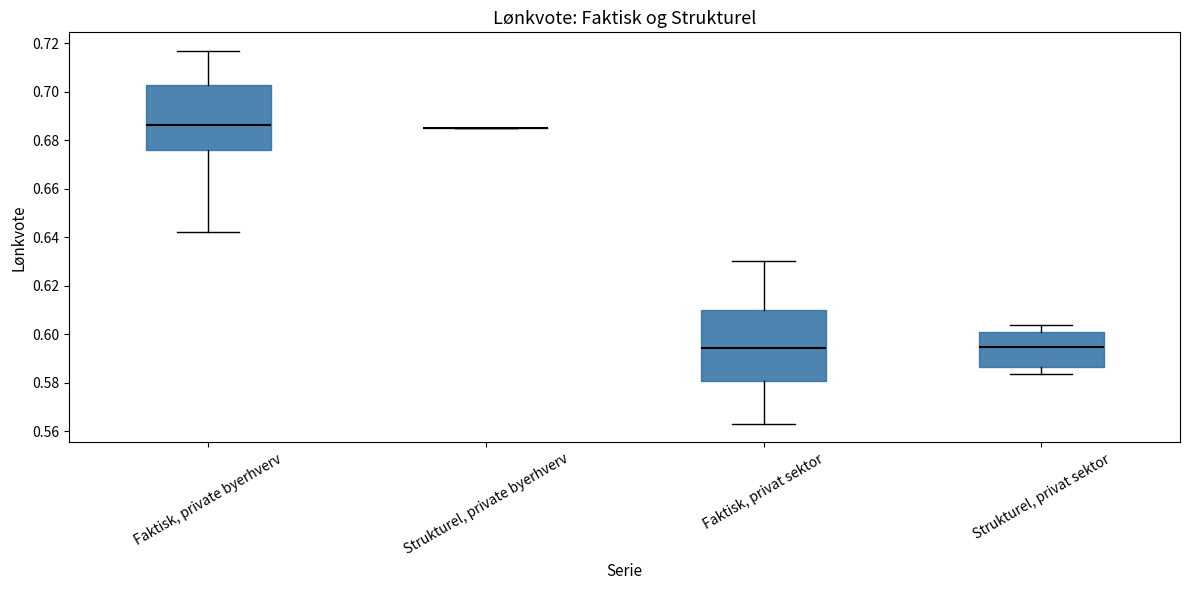

Where is the upper edge of the box for Faktisk, private byerhverv on the y-axis? The values are not printed on the chart, so give them approximately, as read against the axis.

0.702